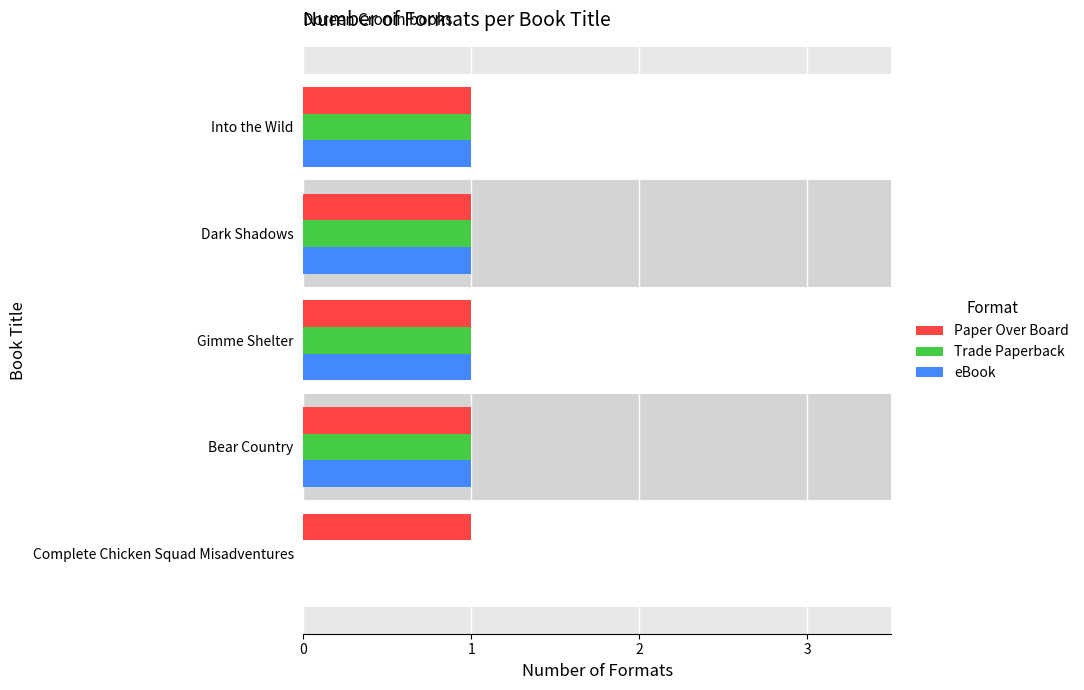

What are all the series names shown in the legend?

Paper Over Board, Trade Paperback, eBook